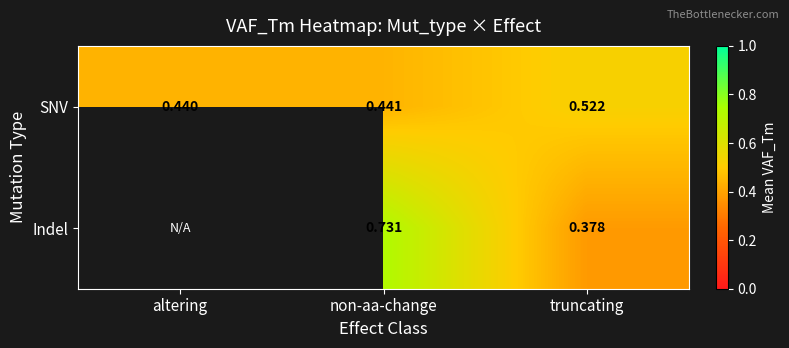

Rank the series at truncating from highest to lowest value.

SNV, Indel